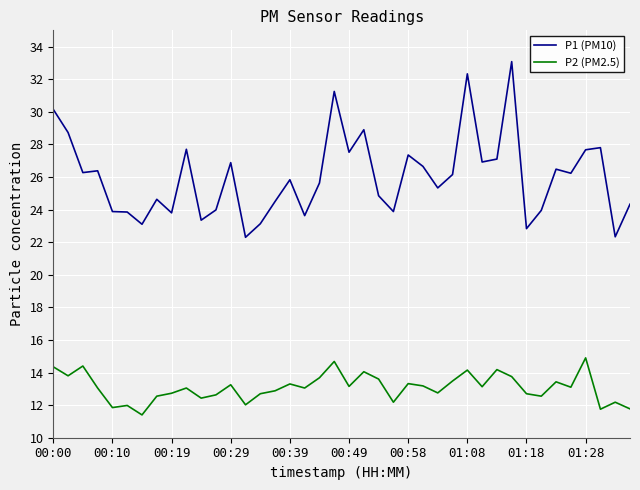

Which series has the largest total across all categories?

P1 (PM10)